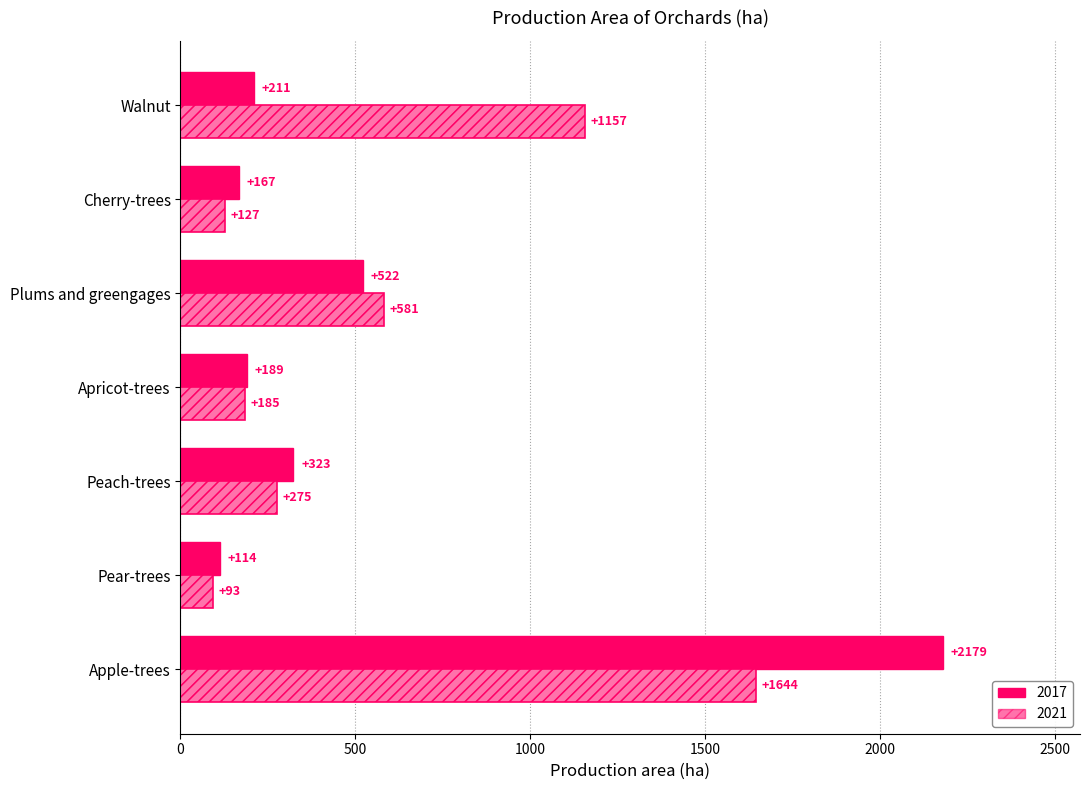

Are the bars grouped side by side (vs. stacked)?

Yes